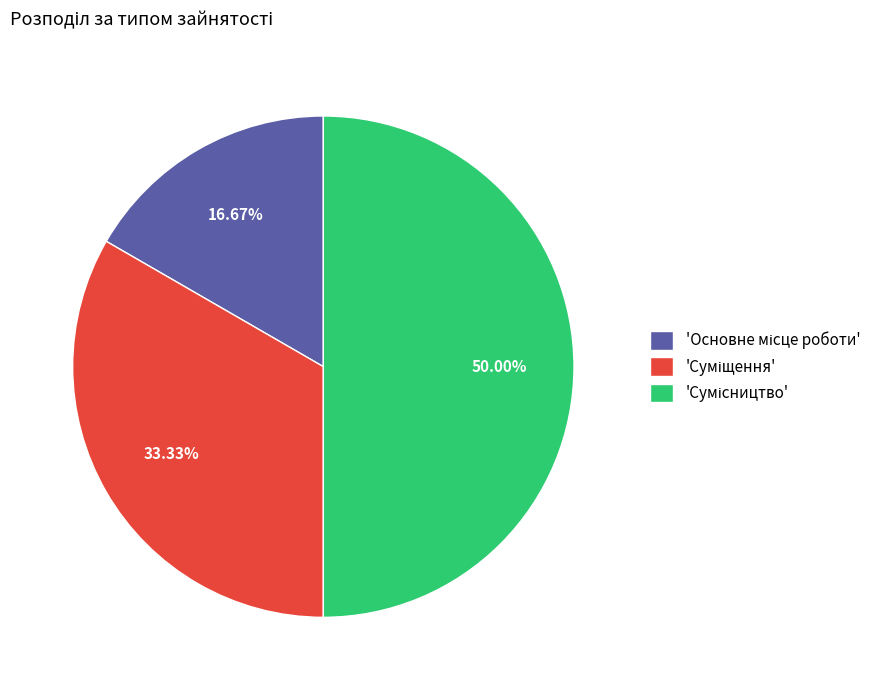

How many segments does this pie chart have?

3